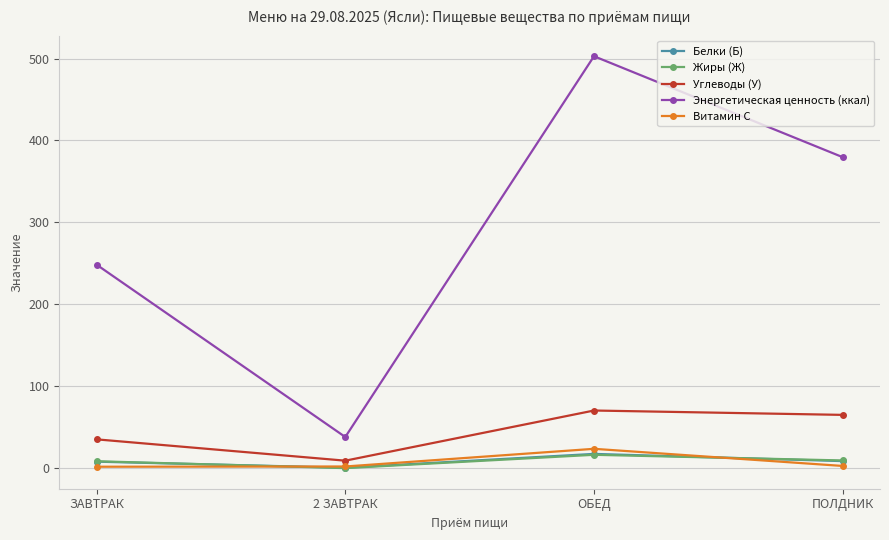

What position from the right is 2 ЗАВТРАК?

3